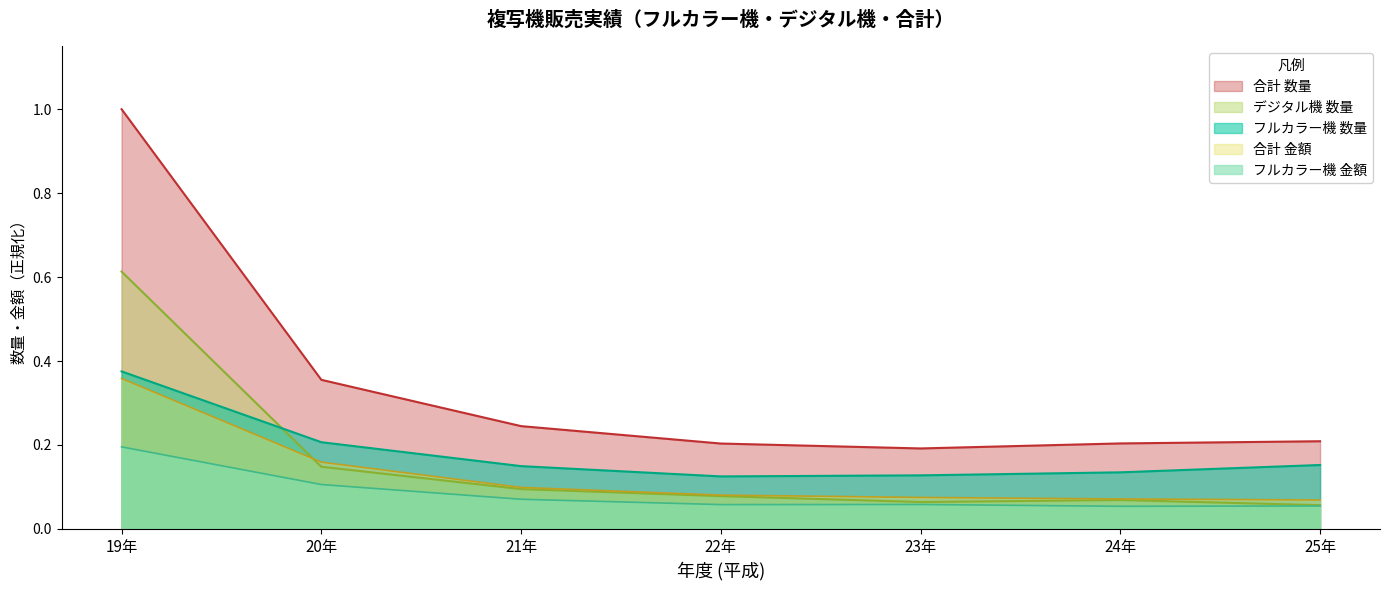

How many lines are shown in the chart?

5